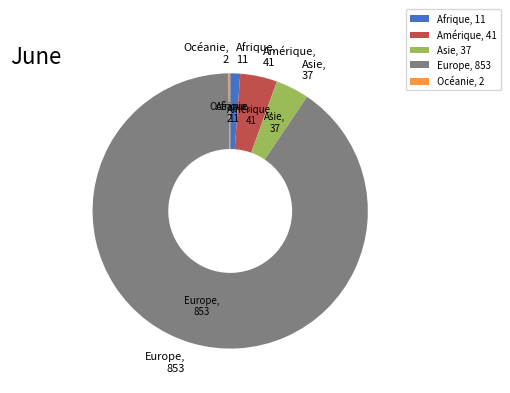

True or false: Europe accounts for 90% of the total.

True